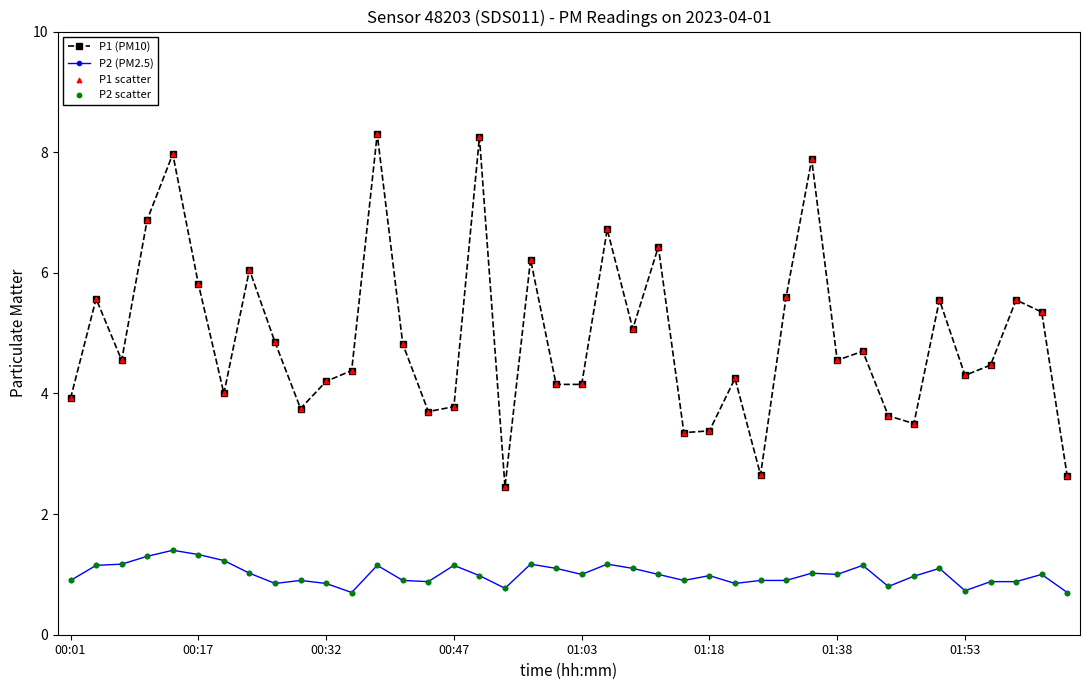

Which series has the widest spread of values?

P1 (PM10)